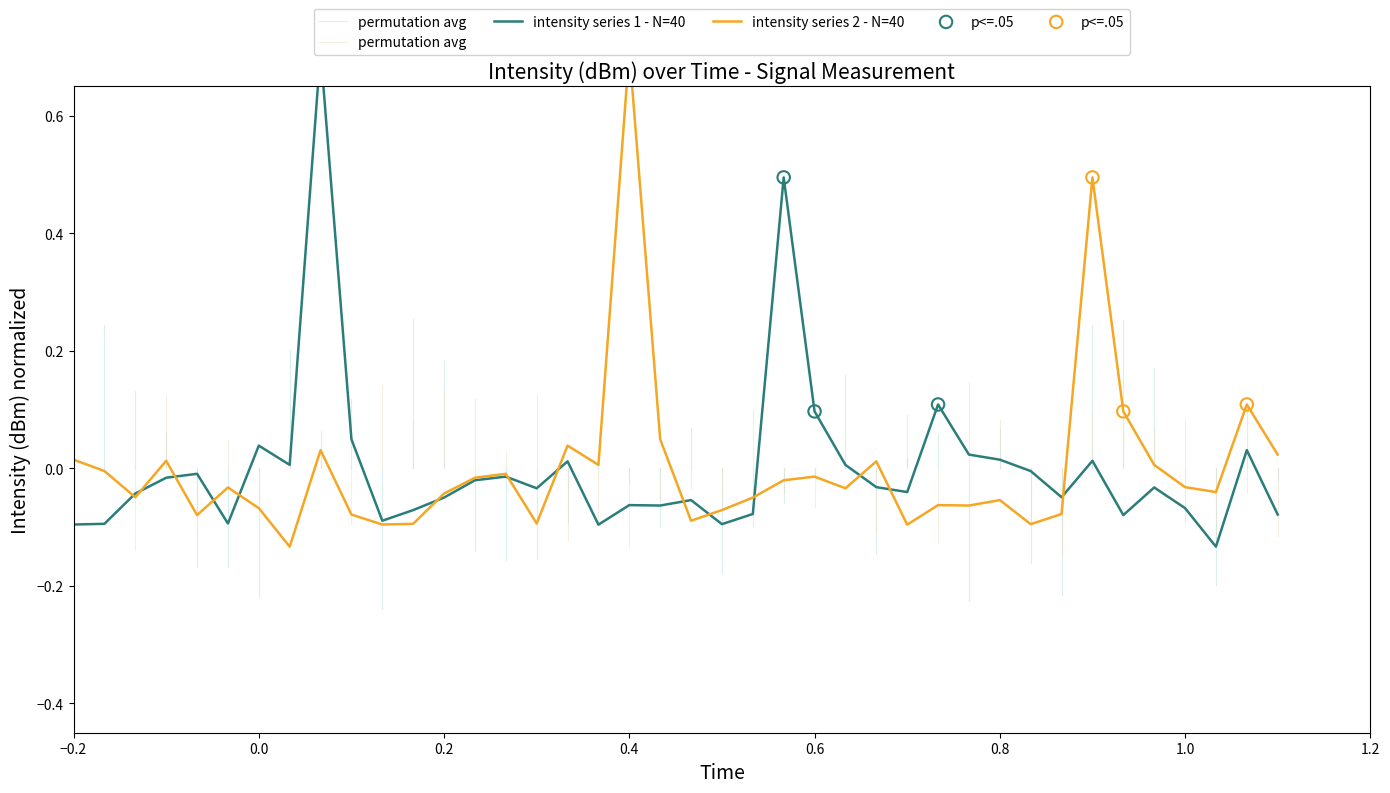

Which series reaches the minimum Y coordinate?

intensity_series2